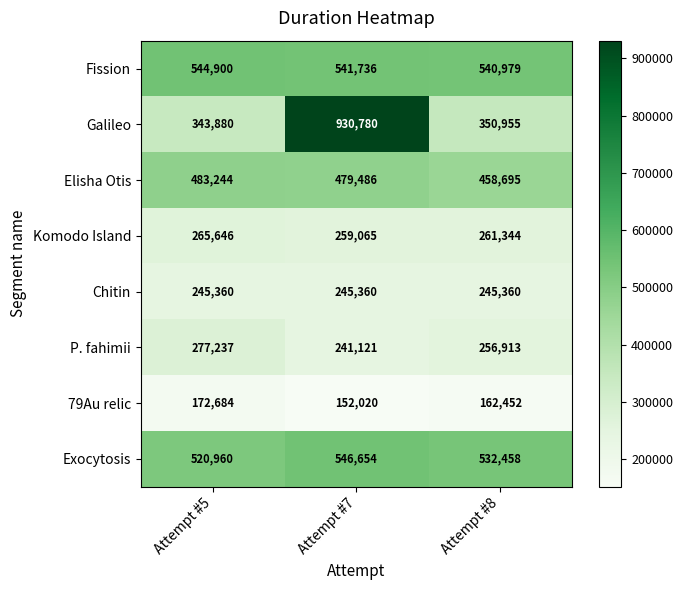

Which series has the largest range (max minus min)?

Galileo